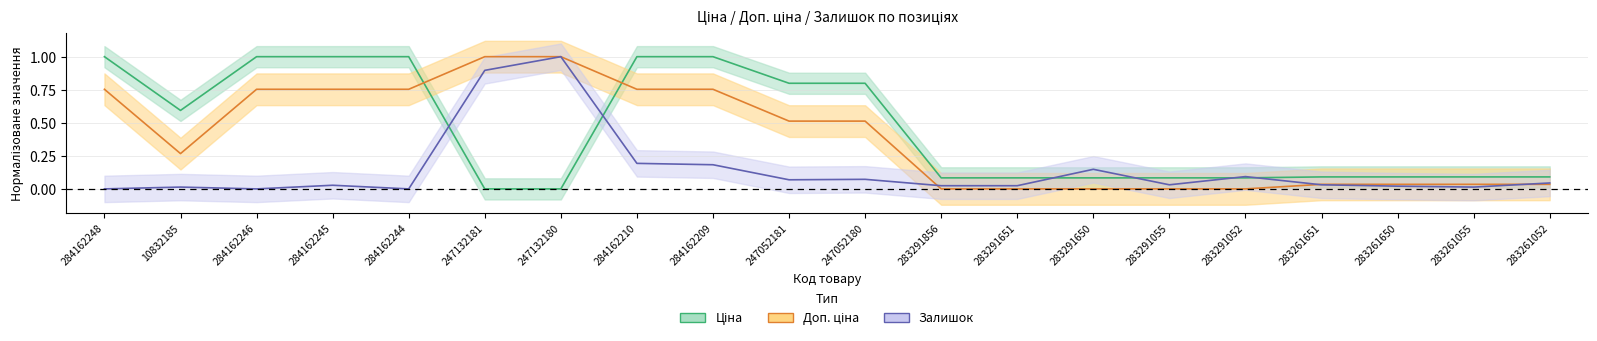

Rank the series at 284162209 from lowest to highest value.

Залишок, Доп. ціна, Ціна